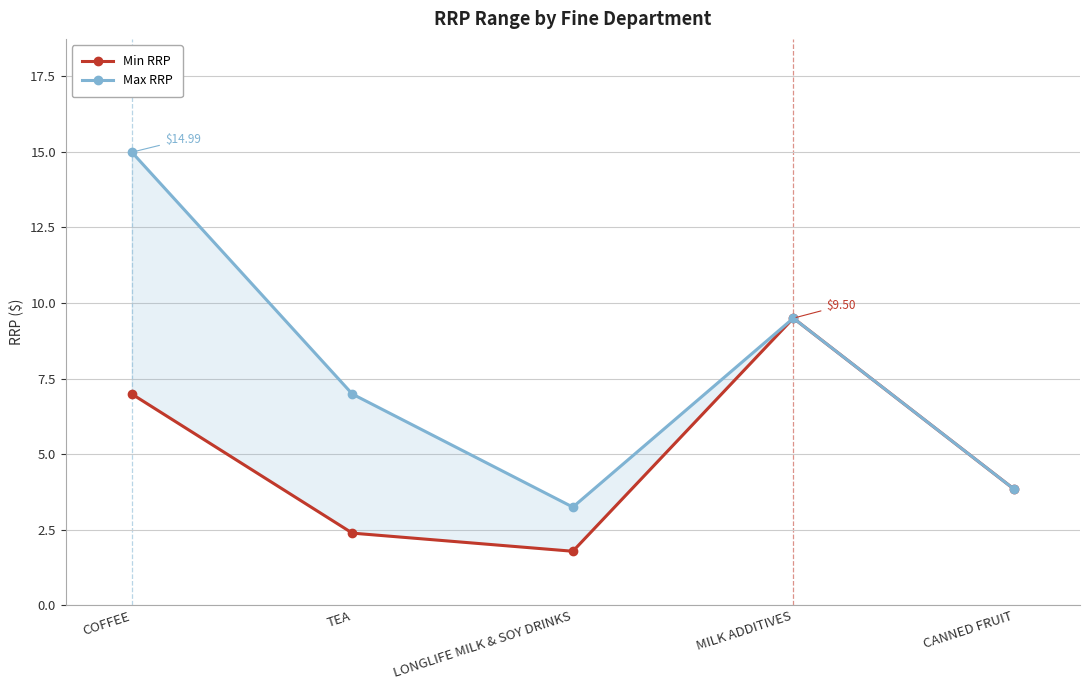

In Min RRP, how many points are lower than both neighbors (excluding endpoints)?

1